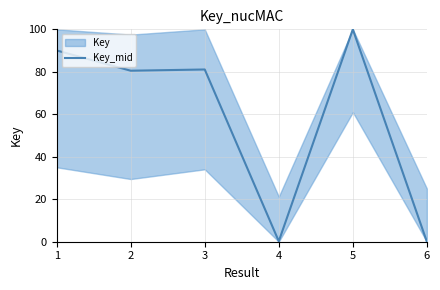

The value of Key_mid at 2 is 80.5. True or false?

True